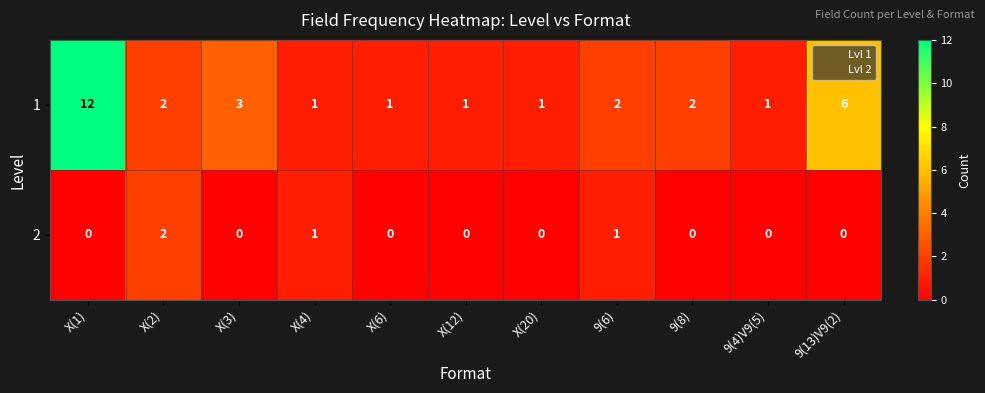

Which category has the highest value in the 2 series?

X(2)